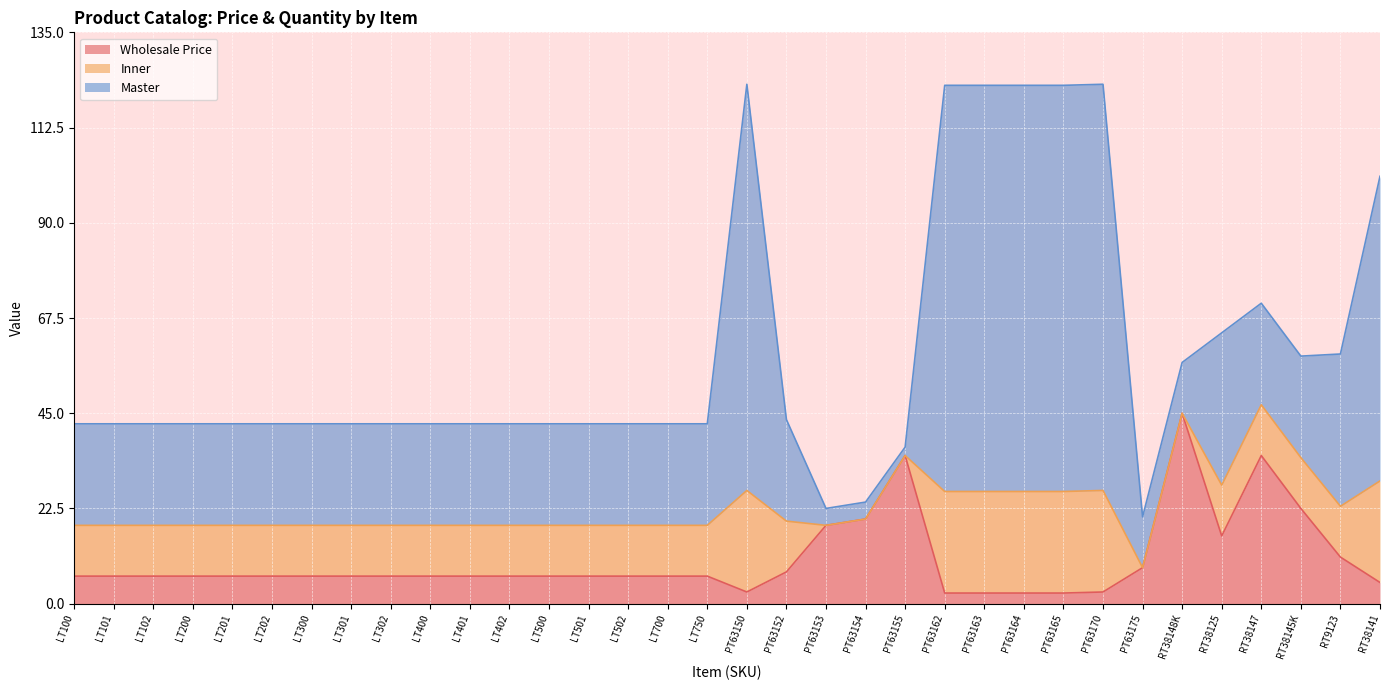

What is the value of the Master point at the 8th from the left?

24.0